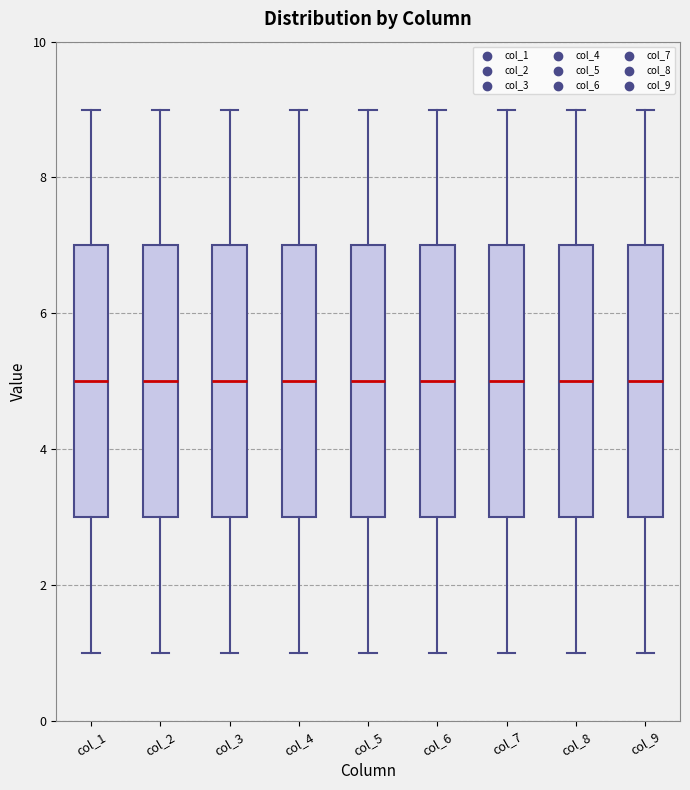

Where does the upper whisker of the box for col_3 end on the y-axis? The values are not printed on the chart, so give them approximately, as read against the axis.

9